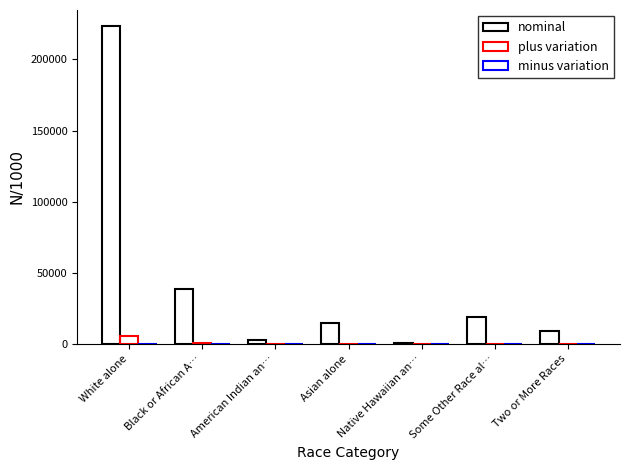

Reading left to right, extract all data points from this chart.

nominal: 223553.3	38929.3	2932.2	14674.3	540.0	19107.4	9009.1
plus variation: 5467.9	591.4	18.5	102.5	2.3	173.3	127.9
minus variation: 0.3	0.0	0.0	0.0	0.0	0.0	0.0